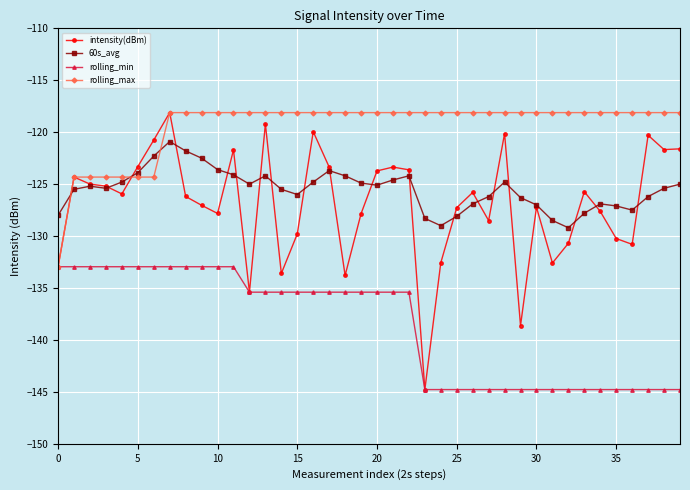

True or false: rolling_min and 60s_avg intersect in this chart.

False